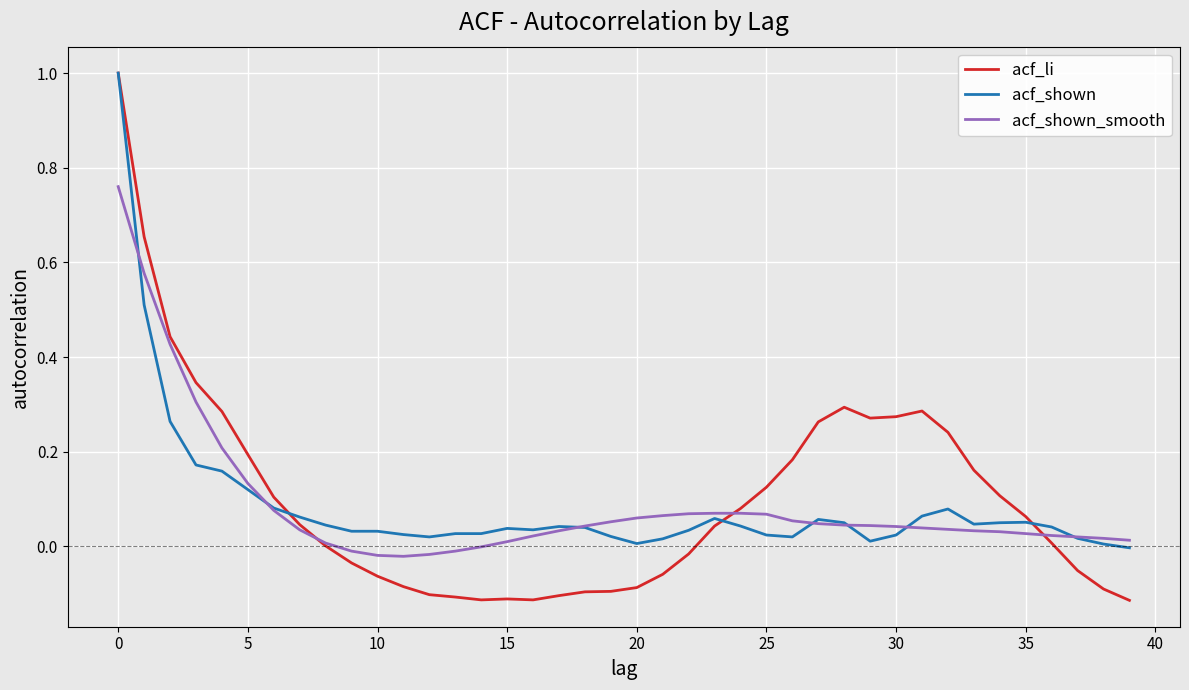

What is the maximum value for acf_shown?

1.0